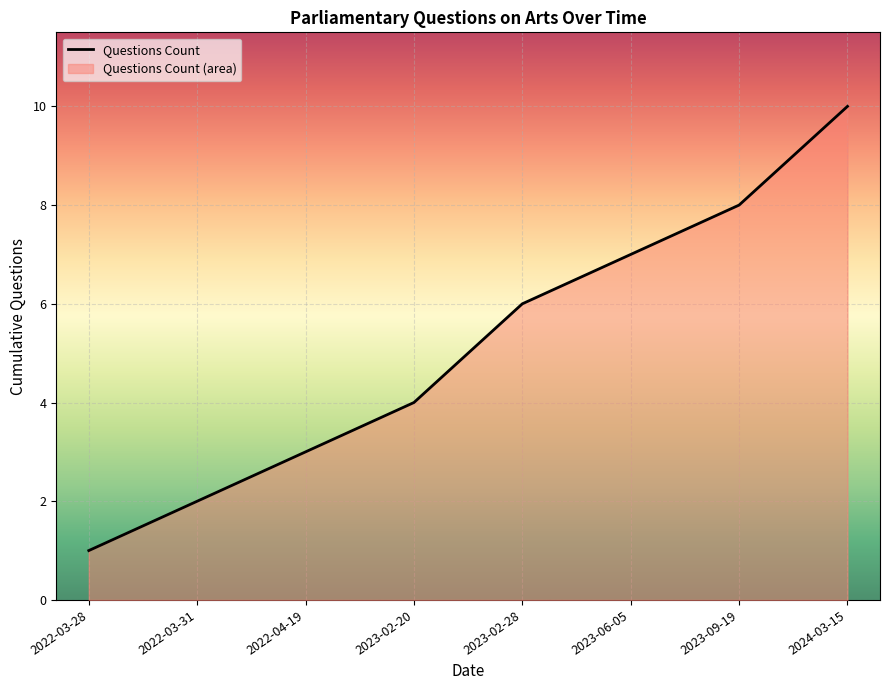

How many lines are shown in the chart?

1